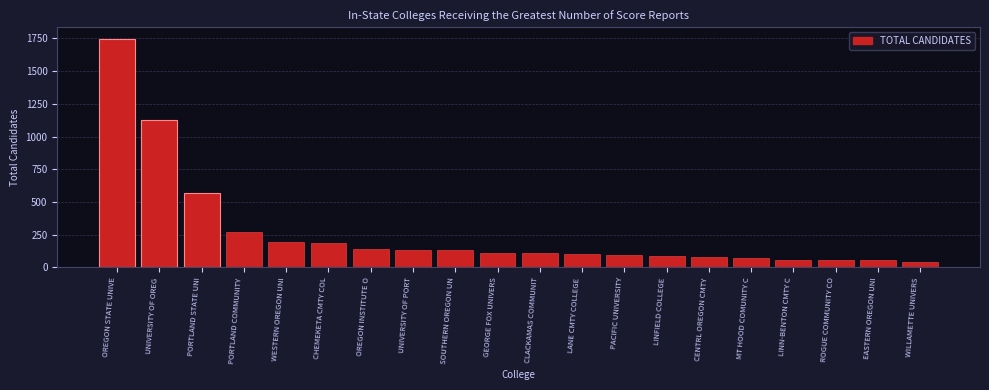

Read the value at GEORGE FOX UNIVERS.

110